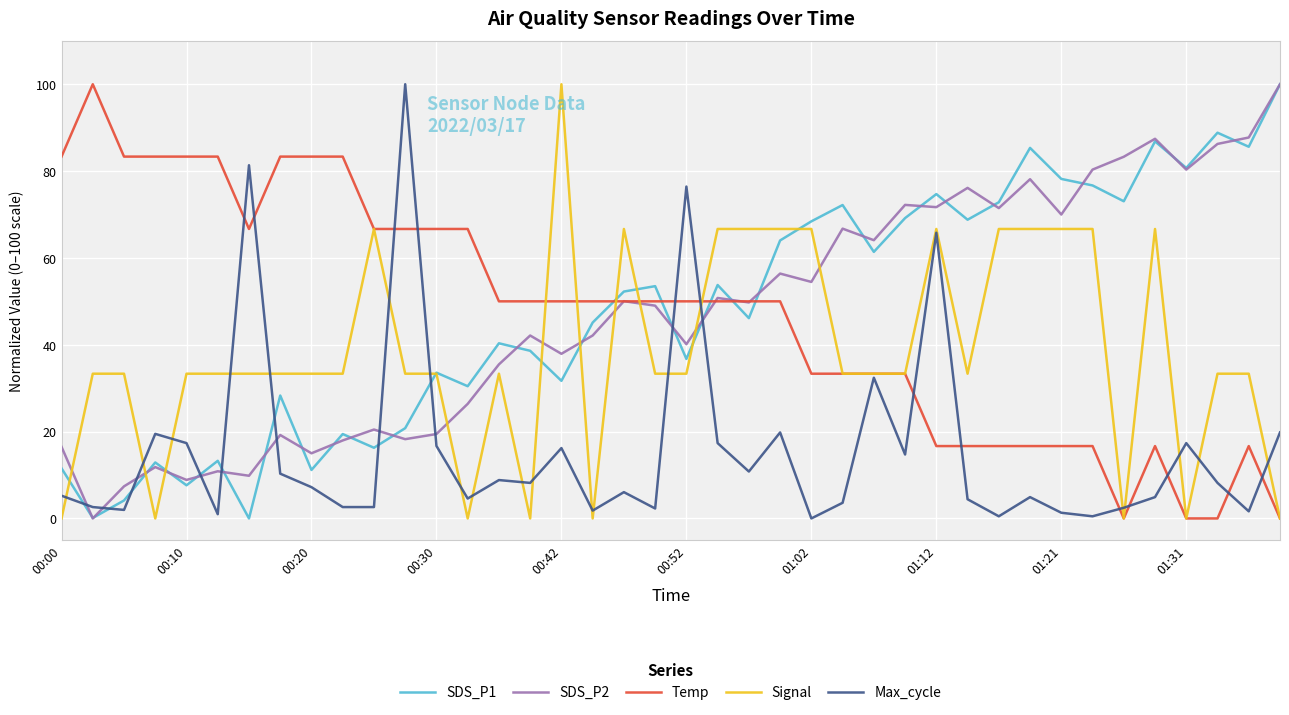

How many times do Signal and SDS_P1 cross each other?

10